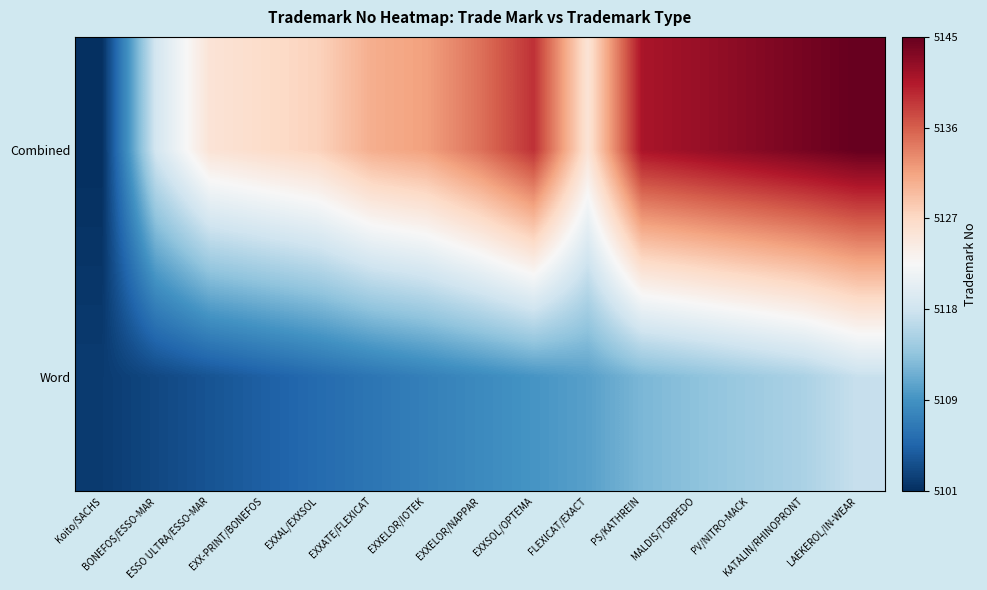

Between ESSO ULTRA/ESSO-MAR and EXXSOL/OPTEMA, which series saw the biggest shift?

Combined